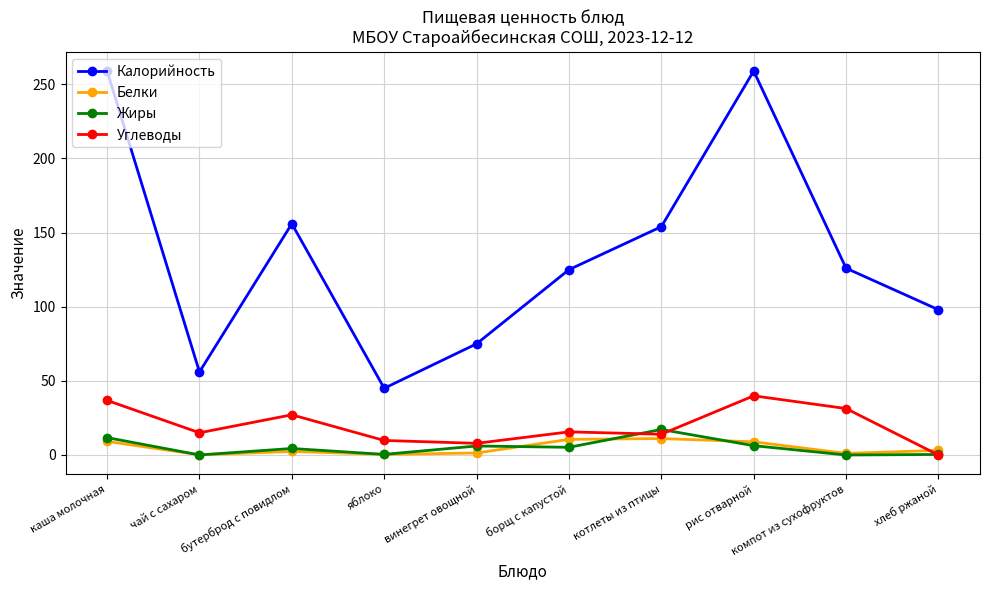

At how many categories does at least one series exceed 85?

7